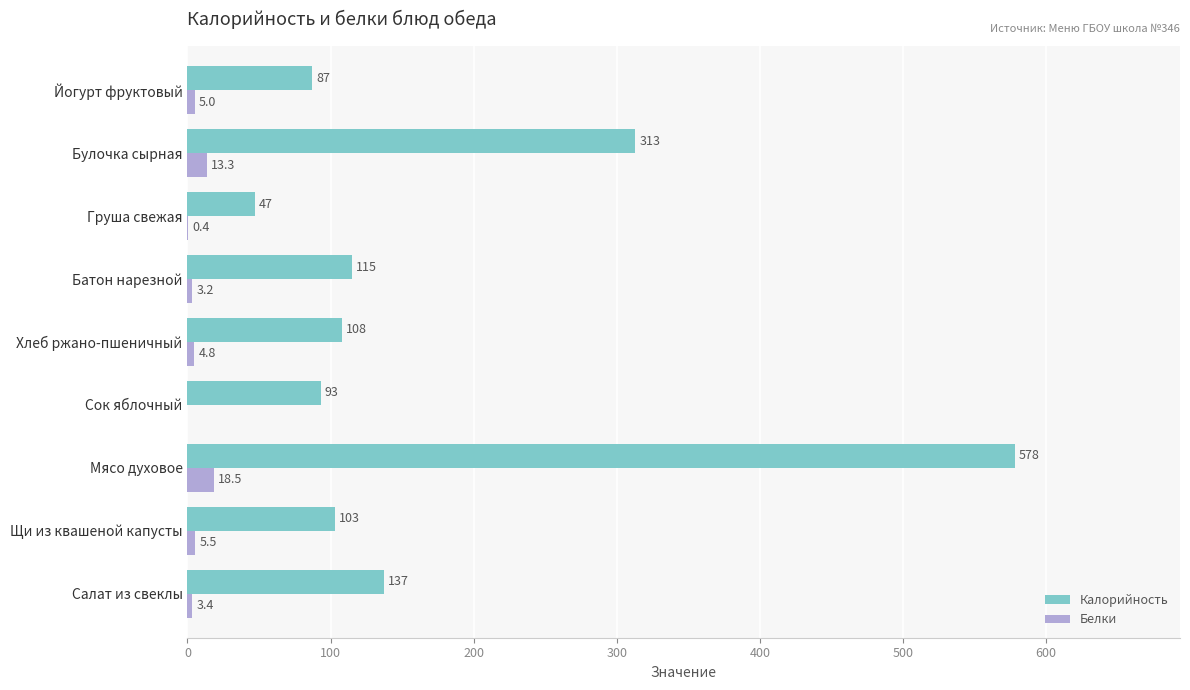

Between Груша свежая and Йогурт фруктовый, which series saw the biggest shift?

Калорийность